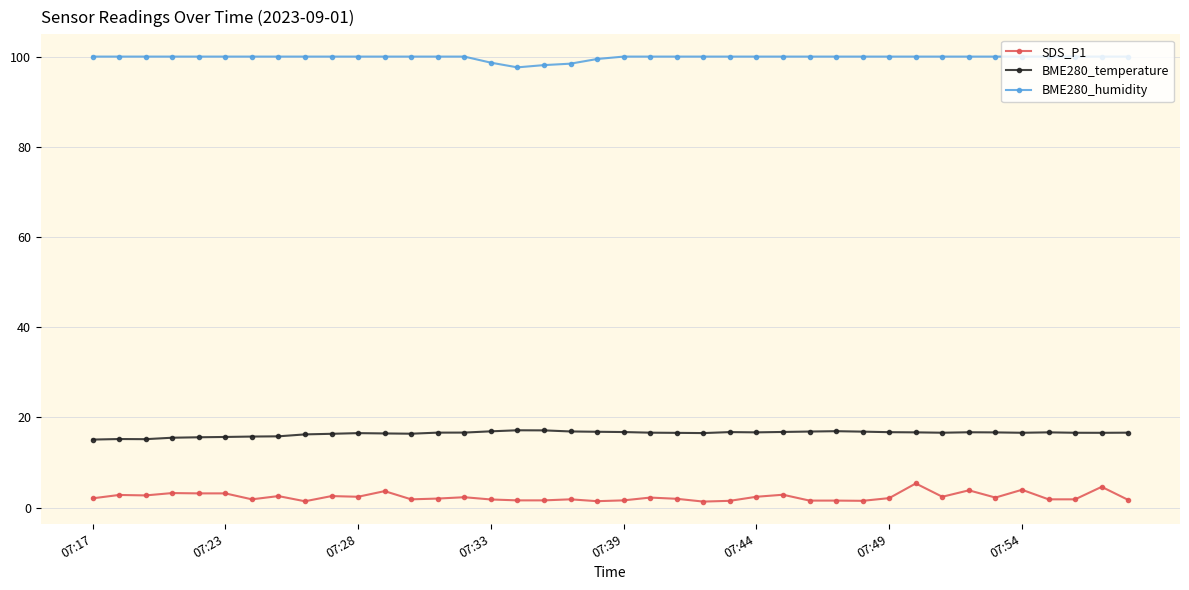

Which series has the widest spread of values?

SDS_P1